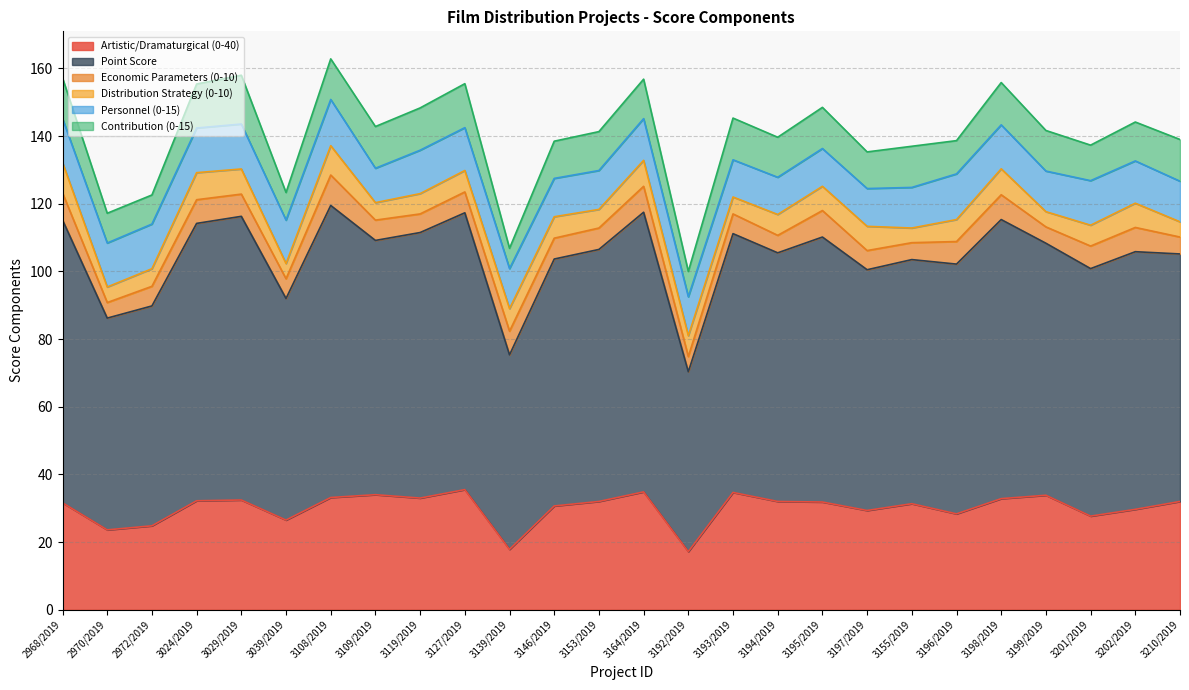

In Contribution (0-15), how many points are higher than both neighbors (excluding endpoints)?

7